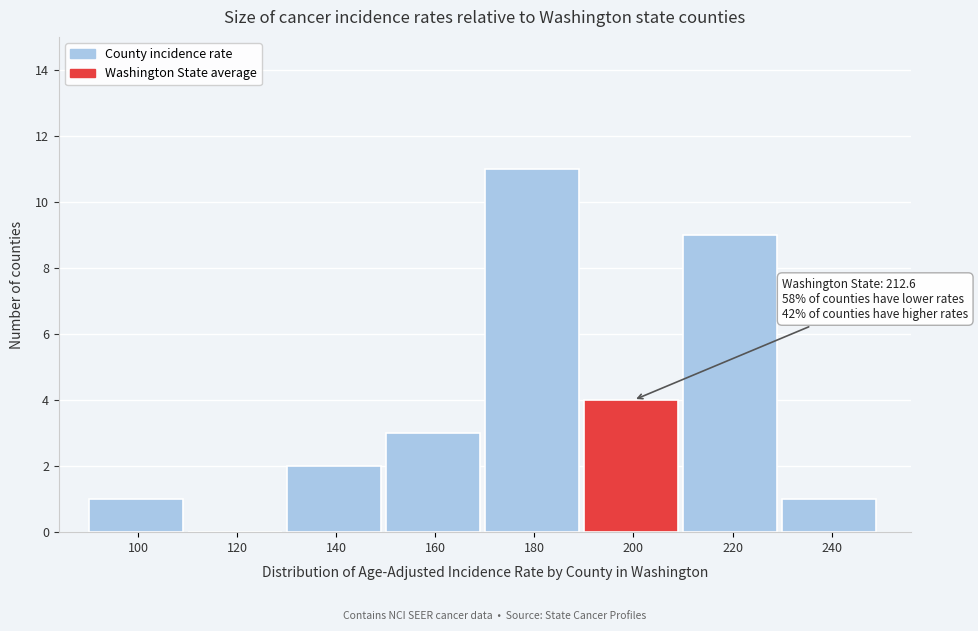

Reading right to left, extract all data points from this chart.

240=1	220=9	200=4	180=11	160=3	140=2	120=0	100=1